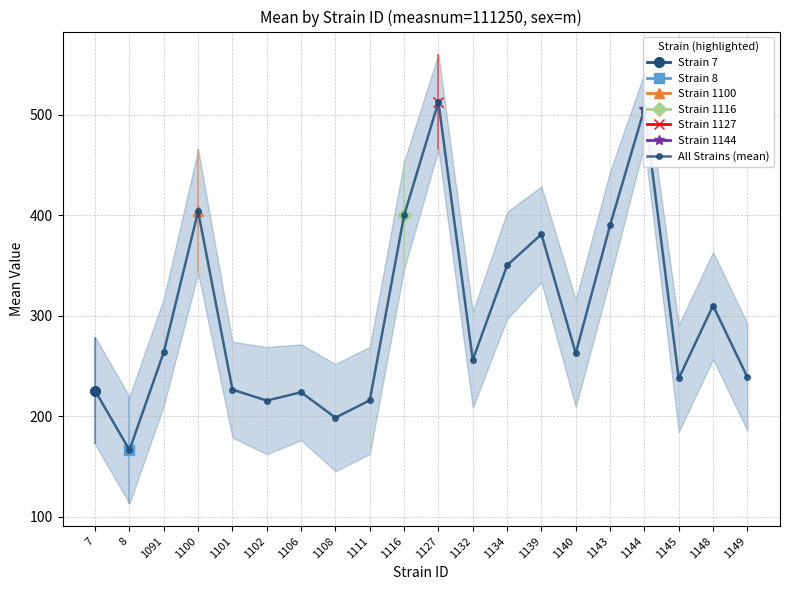

Is it true that the value at 1101 is 226.6?

True